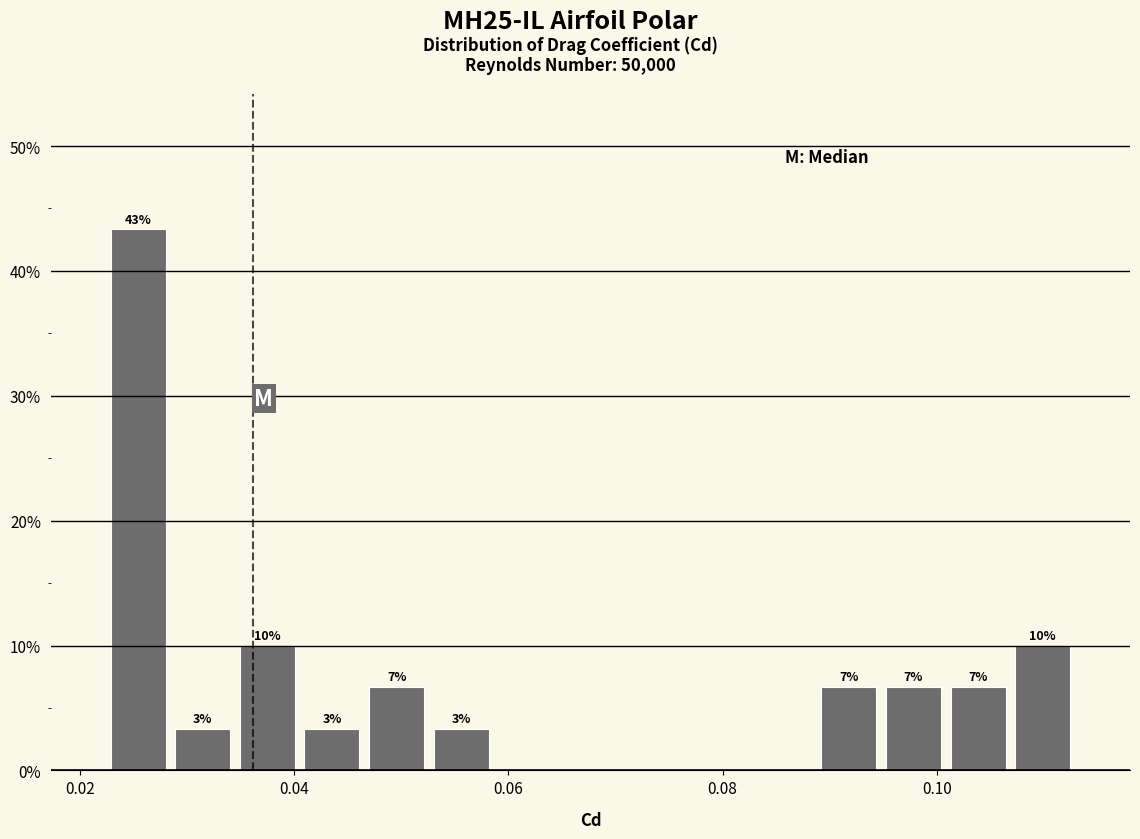

Around what value on the x-axis is the tallest bar? Give the approximate position of its centre, as read against the axis.

0.026